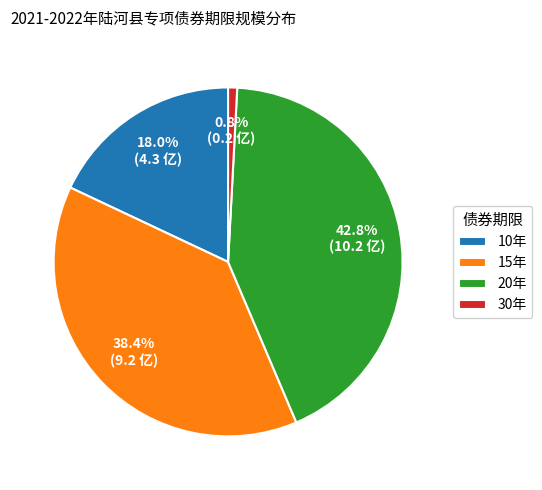

To the nearest percent, what is the difference between the 15年 and 20年 slice percentages?

4%